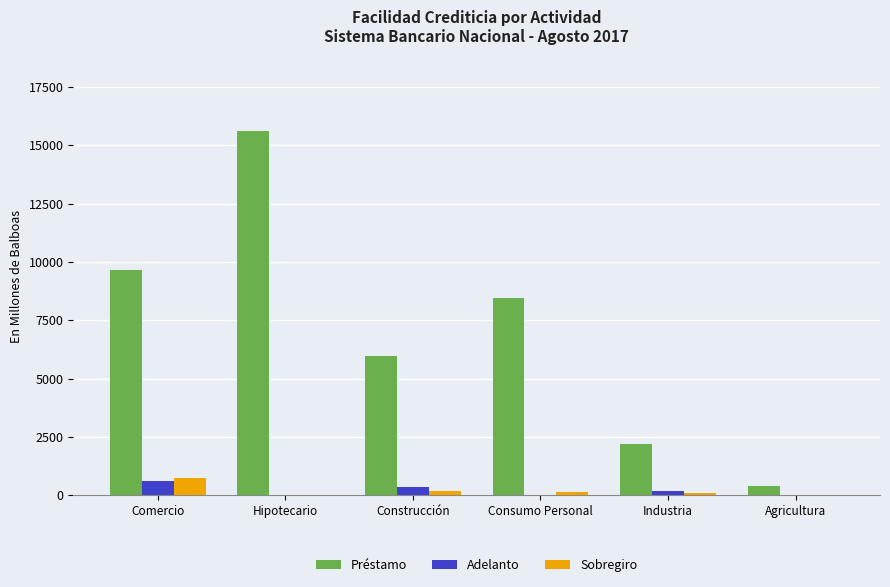

At which label does Sobregiro first exceed 140?

Comercio